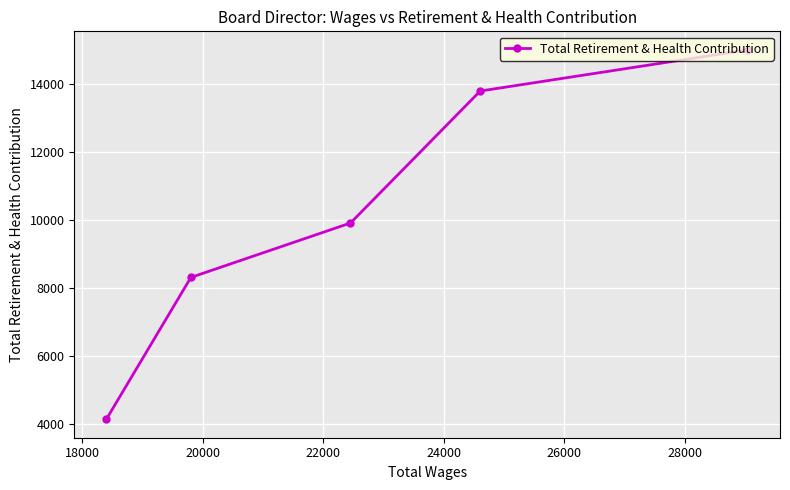

What is the difference between the maximum and minimum values?

10870